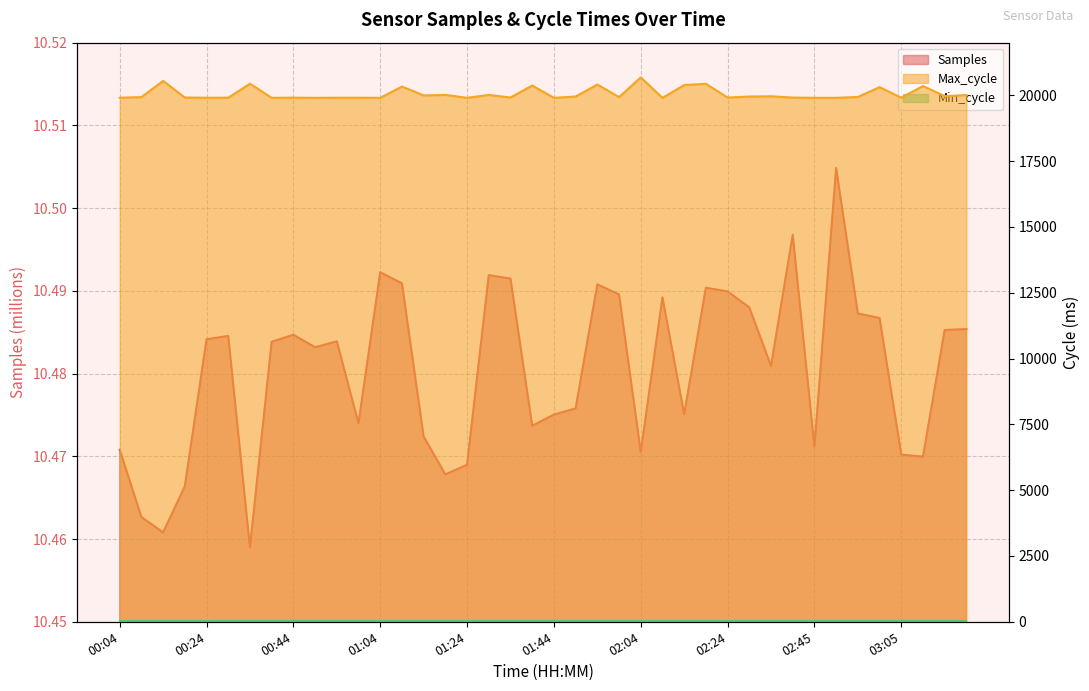

Which has a higher value, 02:40 or 00:09?

02:40